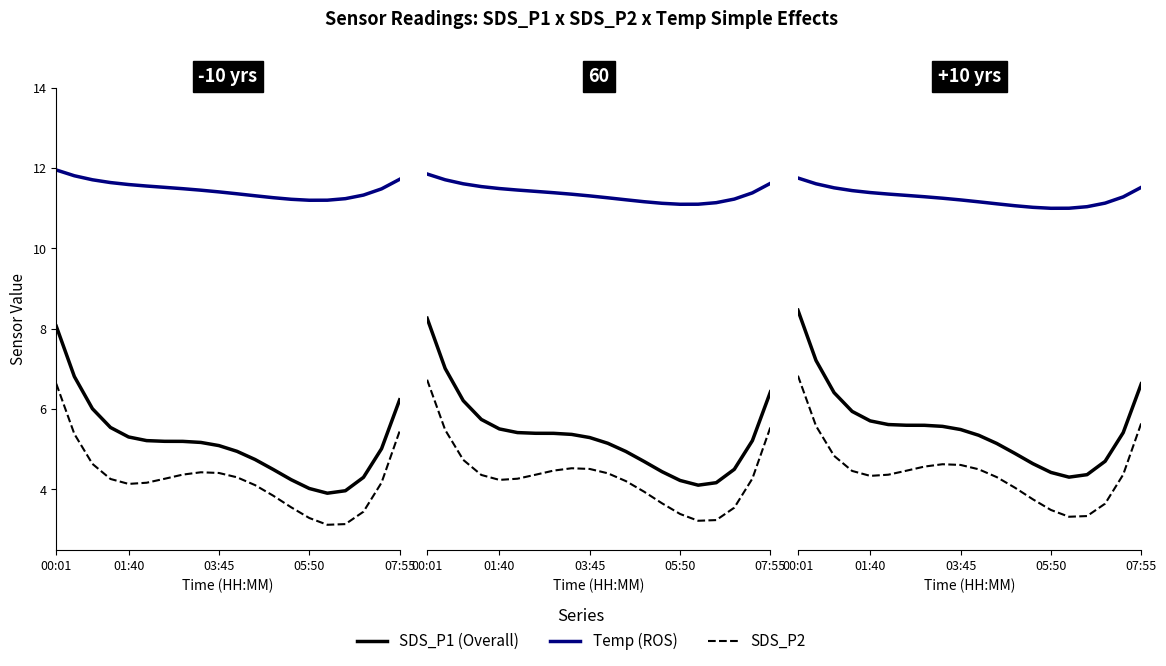

The value of SDS_P2 at 05:50 is 7.4. True or false?

False